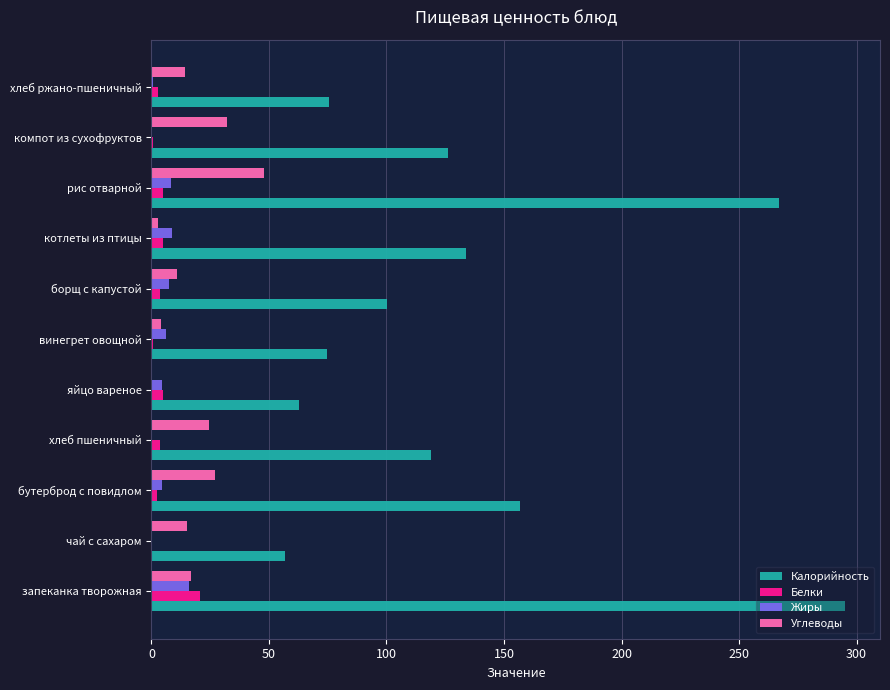

Which label corresponds to the largest value in the chart?

запеканка творожная